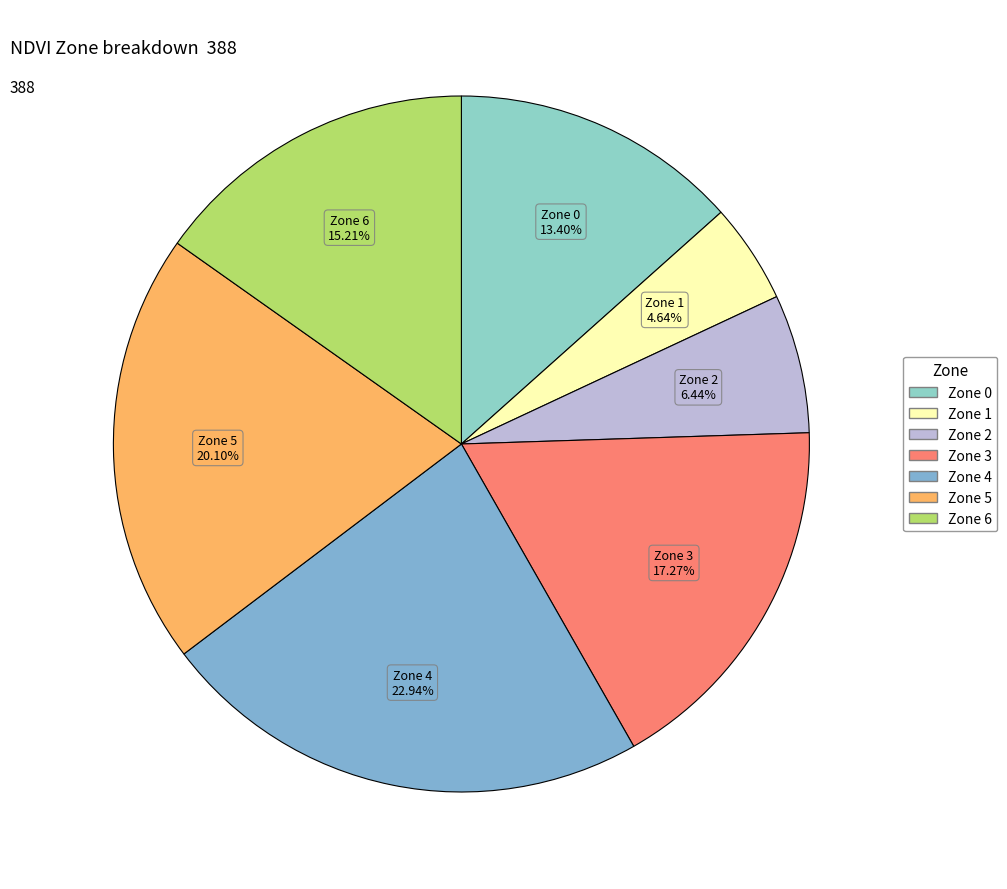

What percentage is the Zone 1 slice, to the nearest percent?

5%